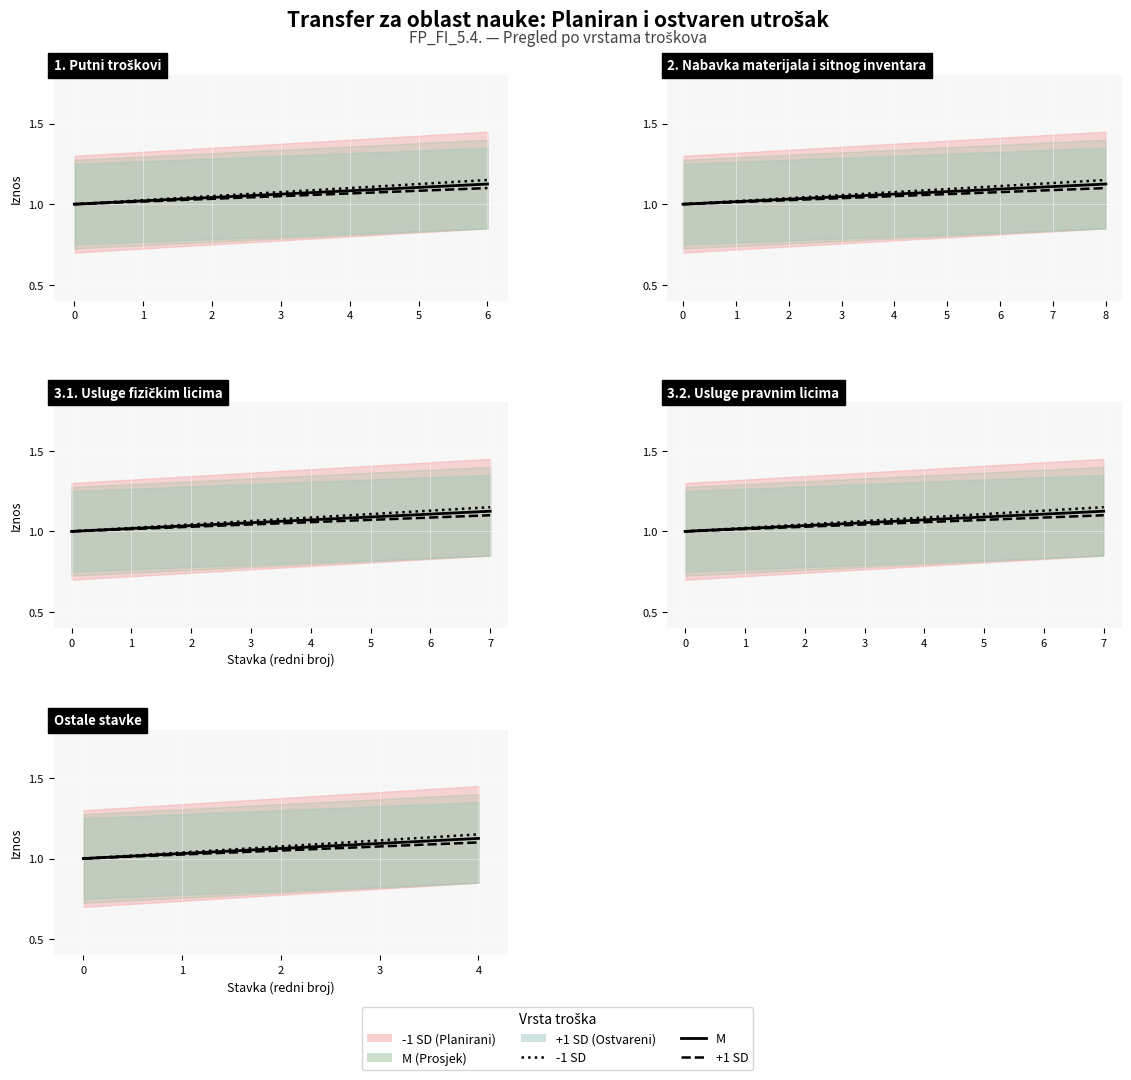

What is the value of the -1 SD (Planirani) point at the 3rd from the left?

1.1